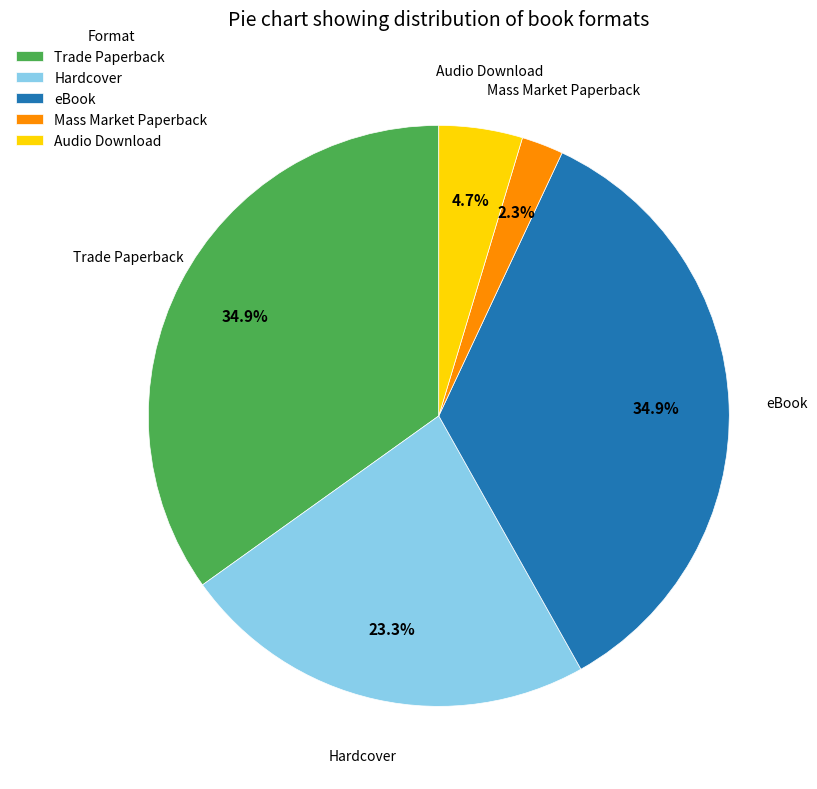

Is it true that Mass Market Paperback is 2% of the pie?

True